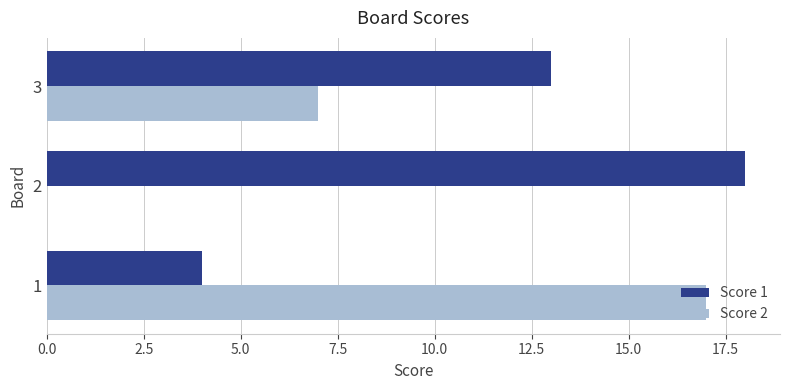

How many data points does each series have?

3